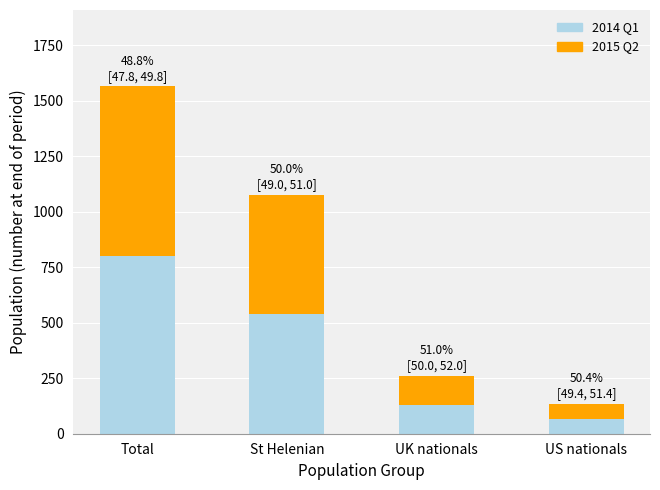

What is the difference between the 2014 Q1 values at UK nationals and US nationals?

61